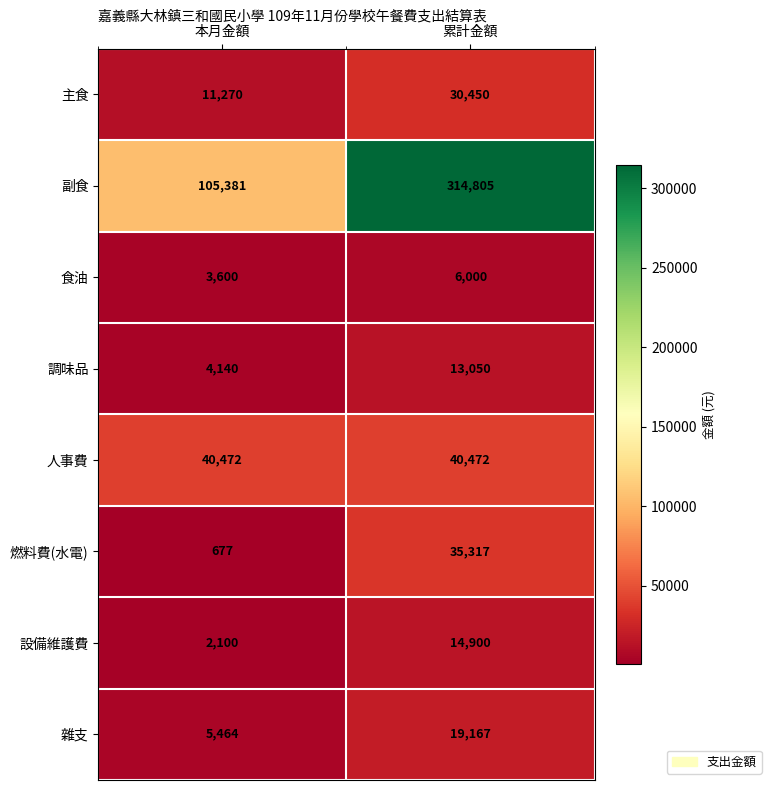

How many values in the 燃料費(水電) series are below 35317?

1